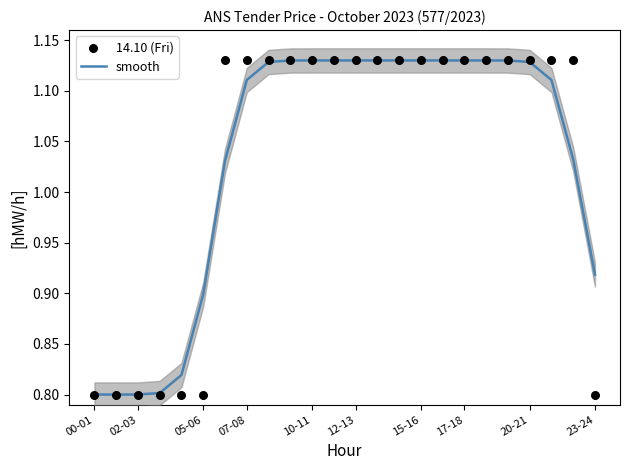

What are all the series names shown in the legend?

smooth, 14.10 (Fri)